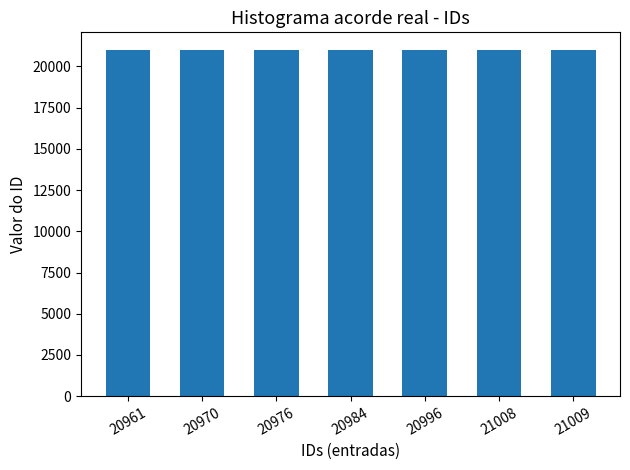

What is the ratio of the value at 21008 to the value at 20984?

1.0